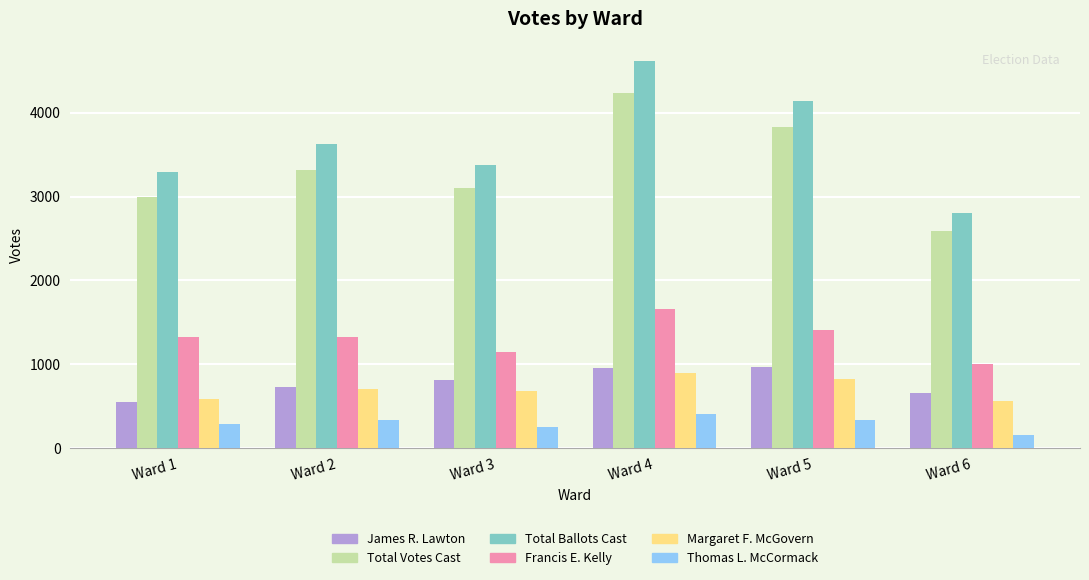

Which series has the largest total across all categories?

Total Ballots Cast